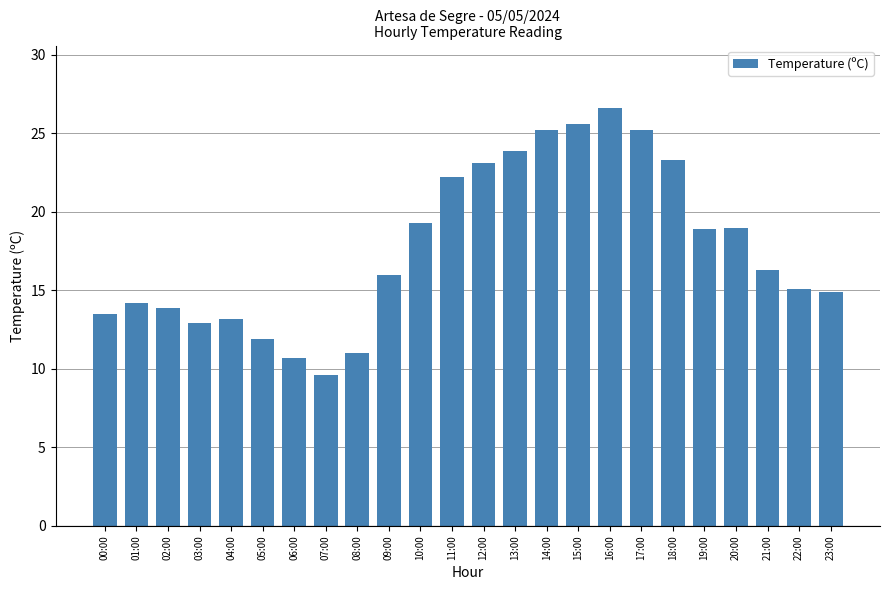

How many bars are there in total?

24